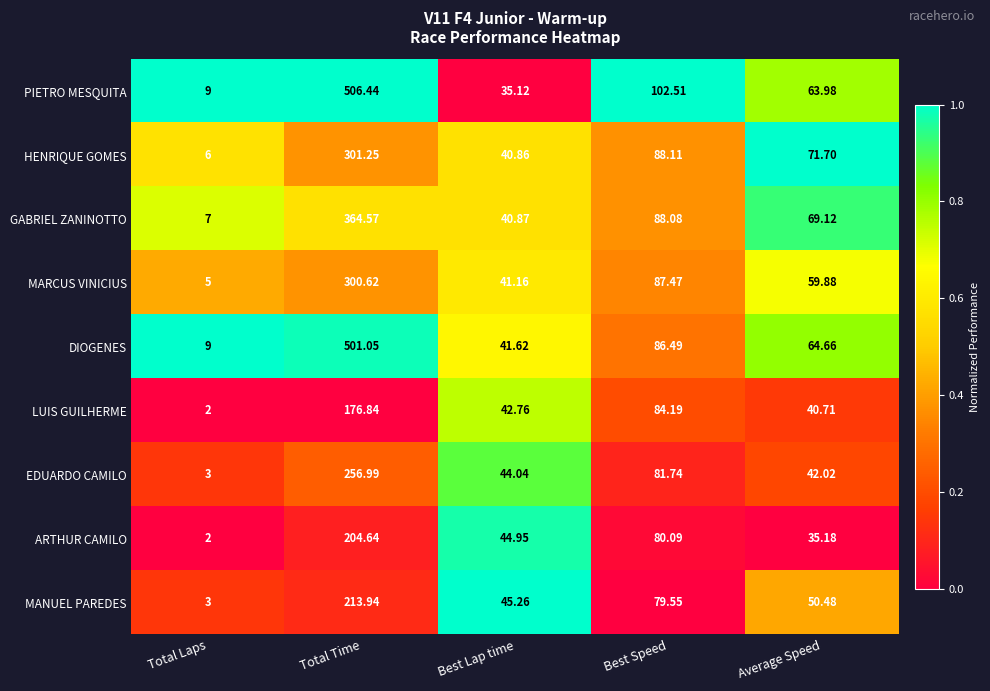

Rank the categories by HENRIQUE GOMES value from highest to lowest.

Total Time, Best Speed, Average Speed, Best Lap time, Total Laps